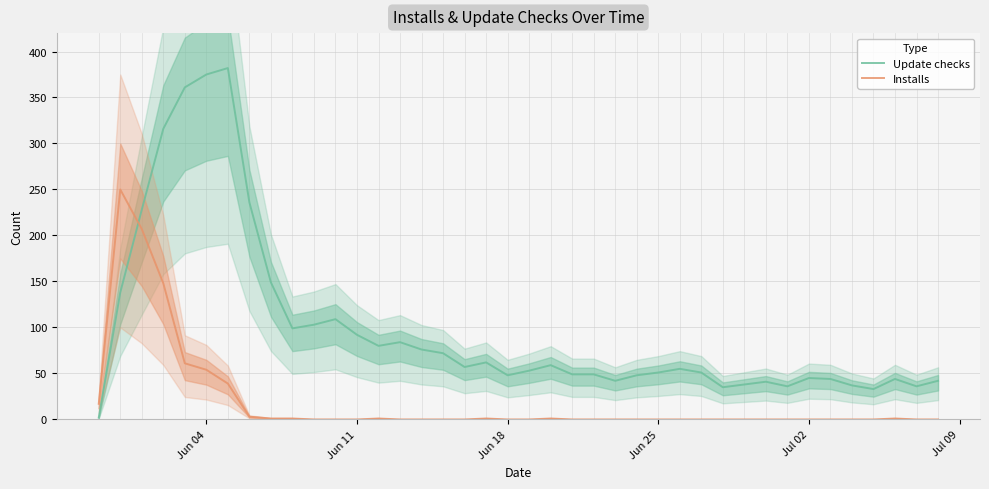

What is the difference between the maximum and minimum values in the Update checks series?

380